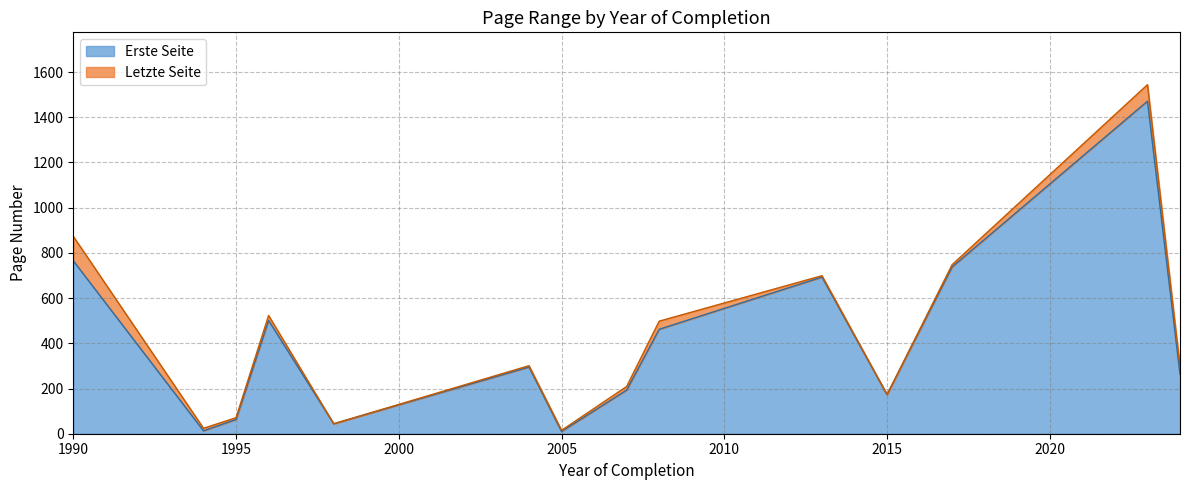

What is the highest value of the Erste Seite series?

1471